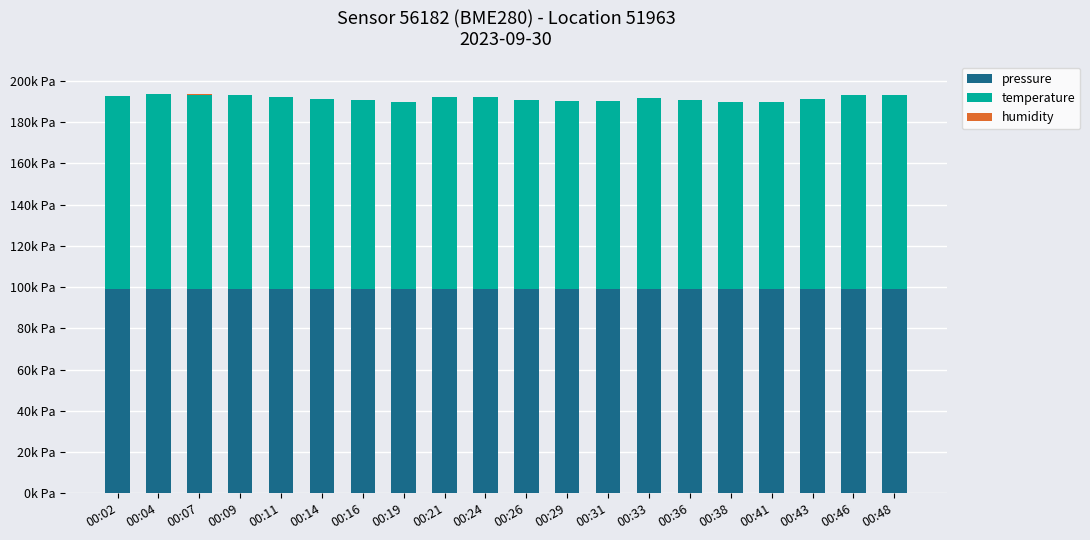

Is it true that temperature equals 94240.0 at 00:09?

True